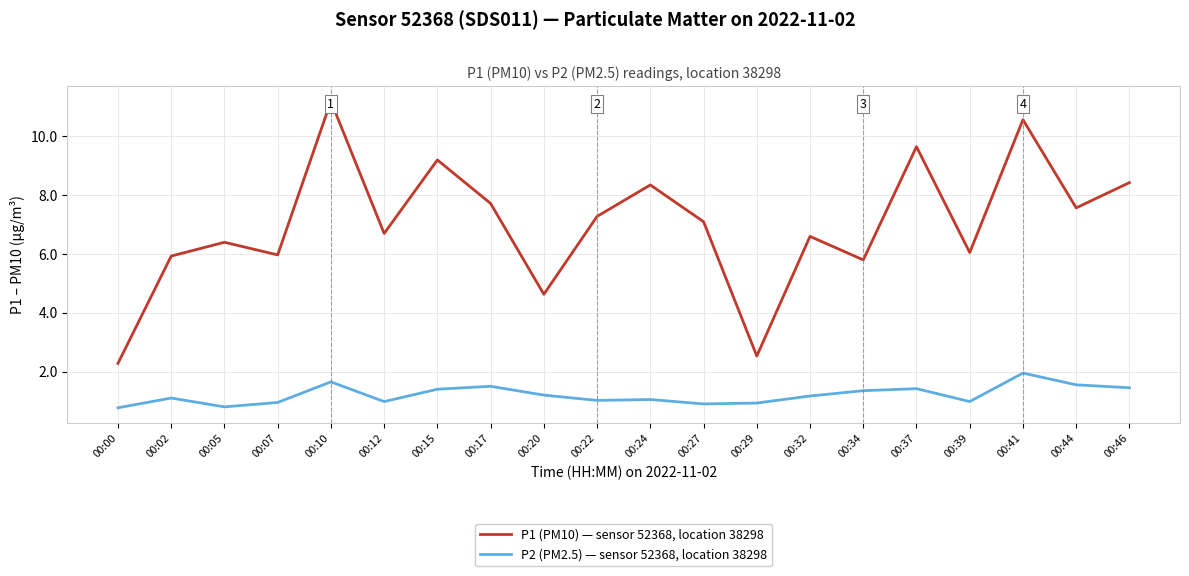

What are all the series names shown in the legend?

P1 (PM10) — sensor 52368, location 38298, P2 (PM2.5) — sensor 52368, location 38298